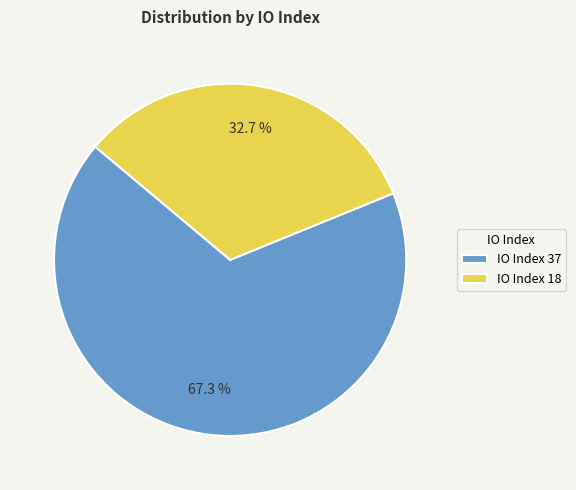

What is the ratio of the value at IO Index 18 to the value at IO Index 37?

0.5